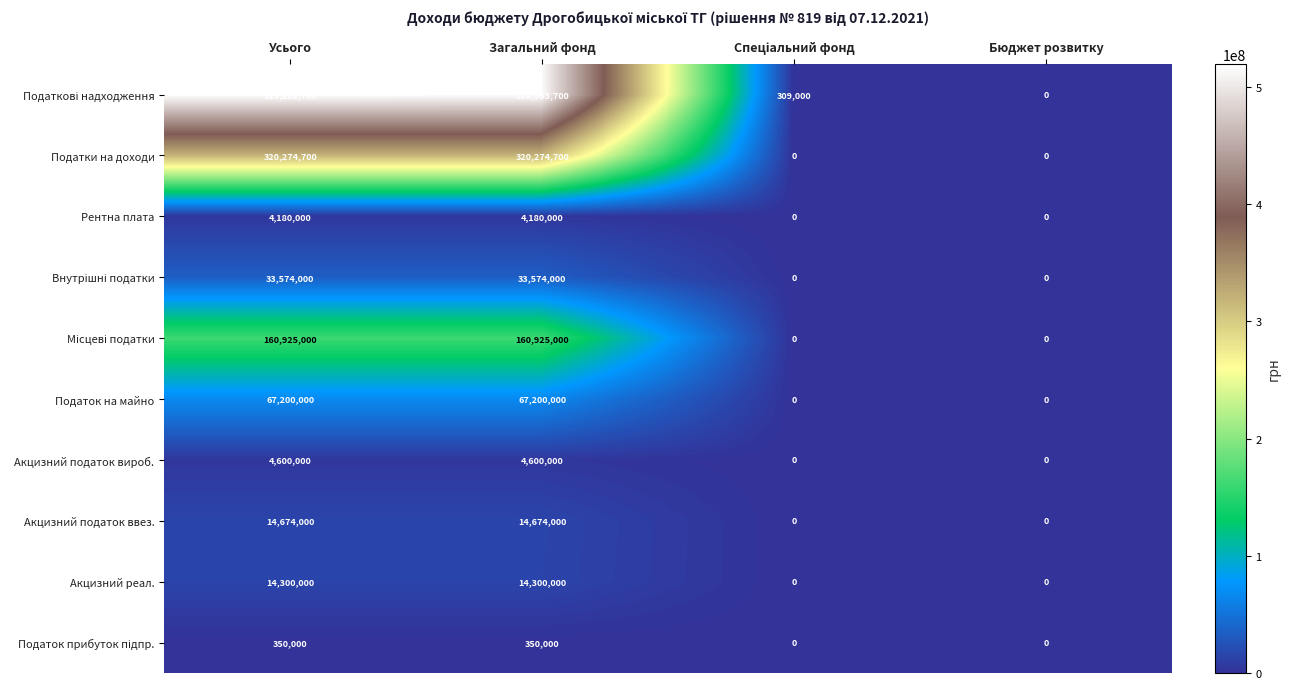

Is it true that Податки на доходи equals 210341054 at Загальний фонд?

False